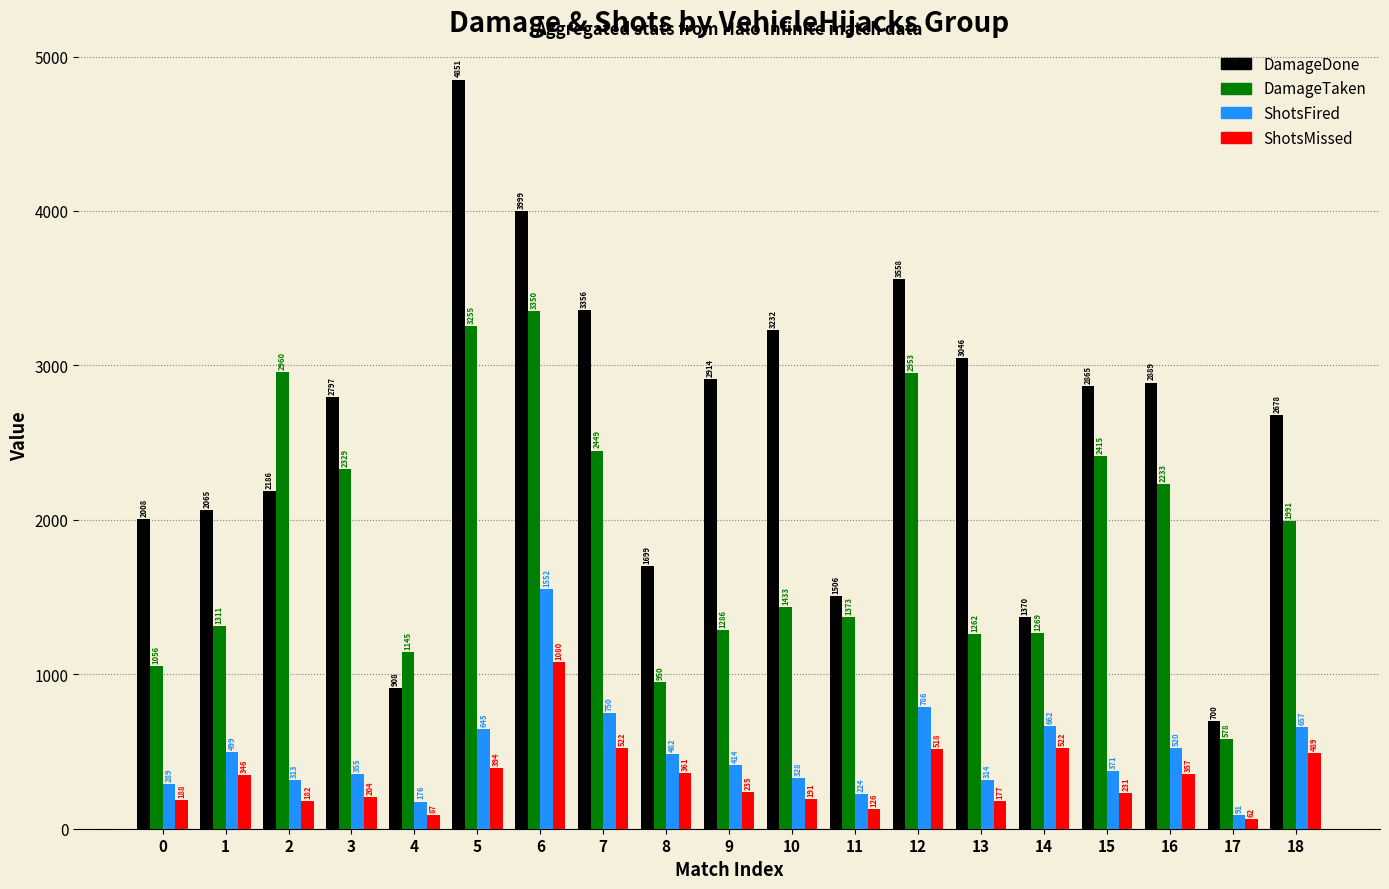

What is the difference between the highest and lowest values at 9?

2679